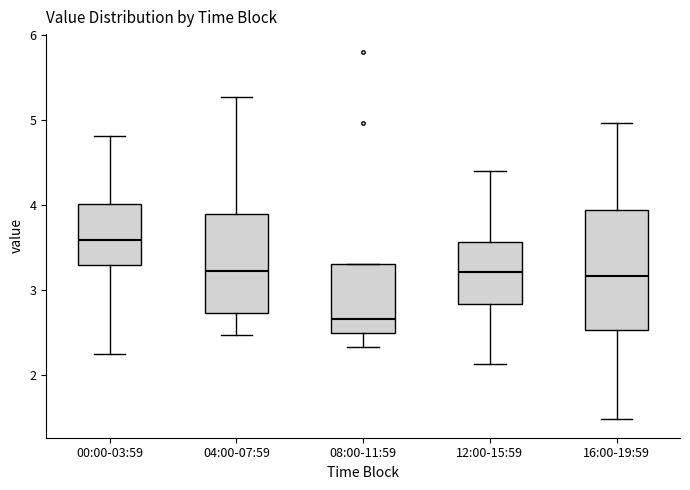

Reading left to right, read every box against the y-axis: the position of its median line, the range the box covers, and the ends of its whiskers. The values are not printed on the chart, so give them approximately, as read against the axis.

00:00-03:59: median 3.6, box 3.3 to 4.0, whiskers 2.3 to 4.8
04:00-07:59: median 3.2, box 2.7 to 3.9, whiskers 2.5 to 5.3
08:00-11:59: median 2.7, box 2.5 to 3.3, whiskers 2.3 to 3.3
12:00-15:59: median 3.2, box 2.8 to 3.6, whiskers 2.1 to 4.4
16:00-19:59: median 3.2, box 2.5 to 3.9, whiskers 1.5 to 5.0